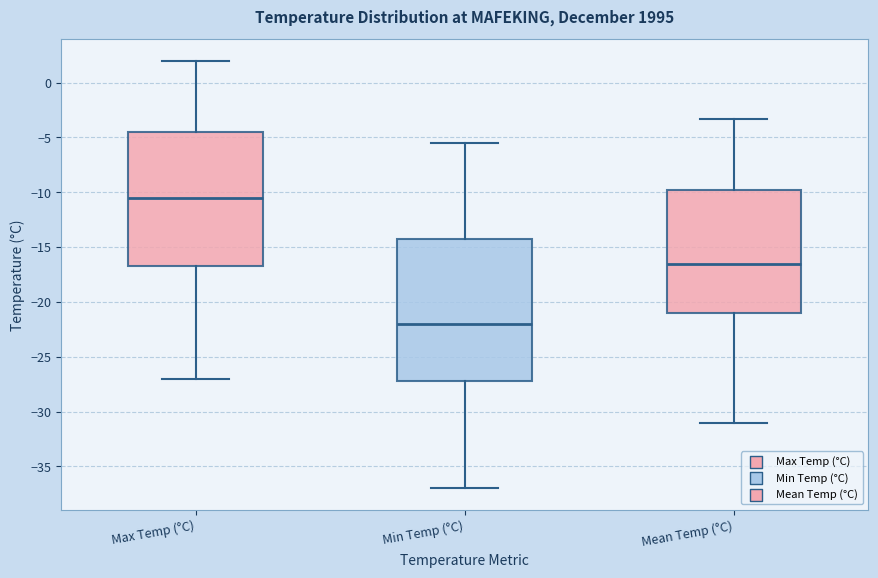

Where does the lower whisker of the box for Mean Temp (°C) end on the y-axis? The values are not printed on the chart, so give them approximately, as read against the axis.

-31.0